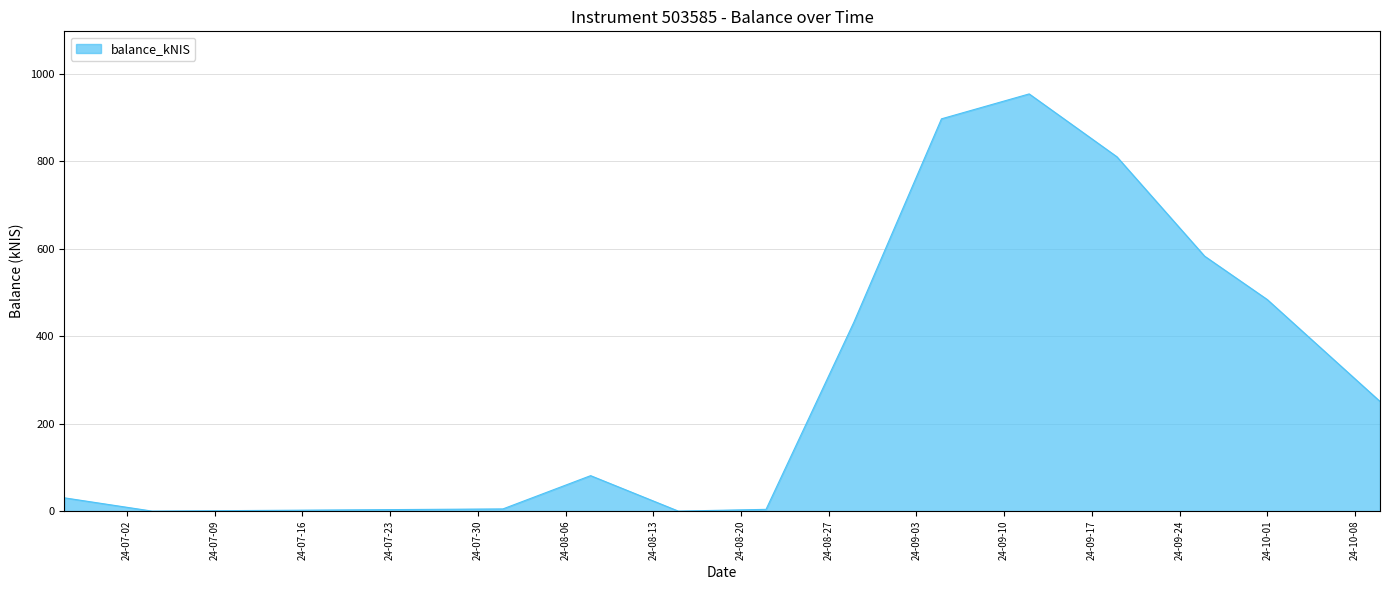

What is the maximum value shown in the chart?

954.1